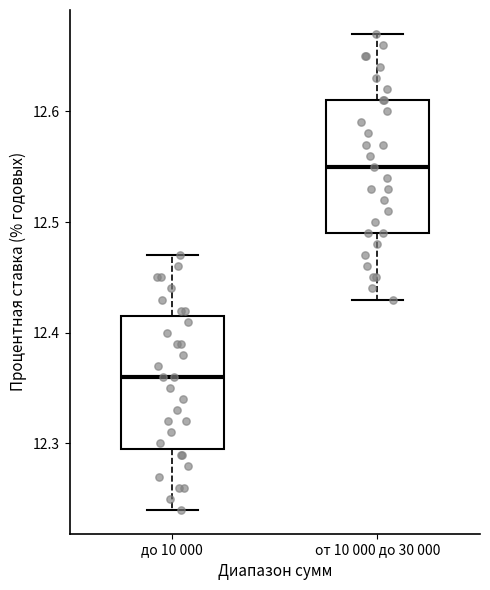

Reading left to right, read every box against the y-axis: the position of its median line, the range the box covers, and the ends of its whiskers. The values are not printed on the chart, so give them approximately, as read against the axis.

до 10 000: median 12.36, box 12.30 to 12.42, whiskers 12.24 to 12.47
от 10 000 до 30 000: median 12.55, box 12.49 to 12.61, whiskers 12.43 to 12.67